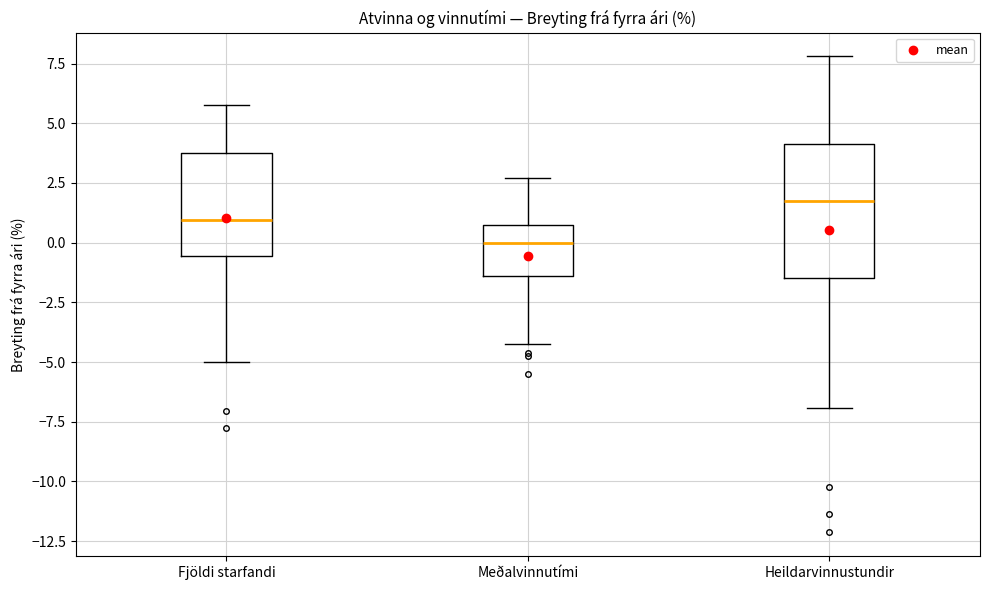

Where is the lower edge of the box for Heildarvinnustundir on the y-axis? The values are not printed on the chart, so give them approximately, as read against the axis.

-1.5